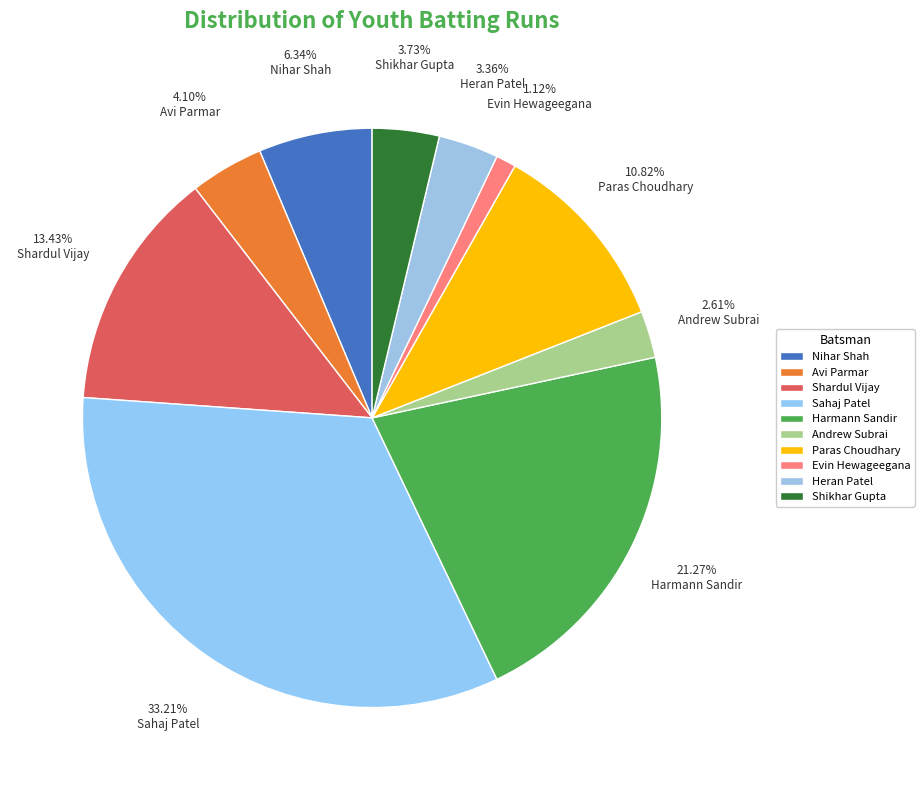

Does Sahaj Patel account for over 50% of the chart?

No